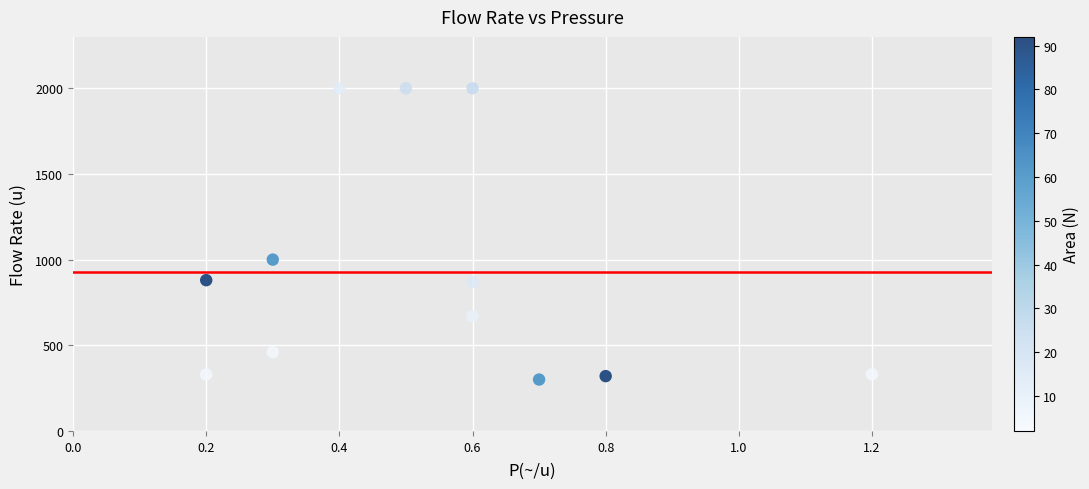

What is the average Y value?

930